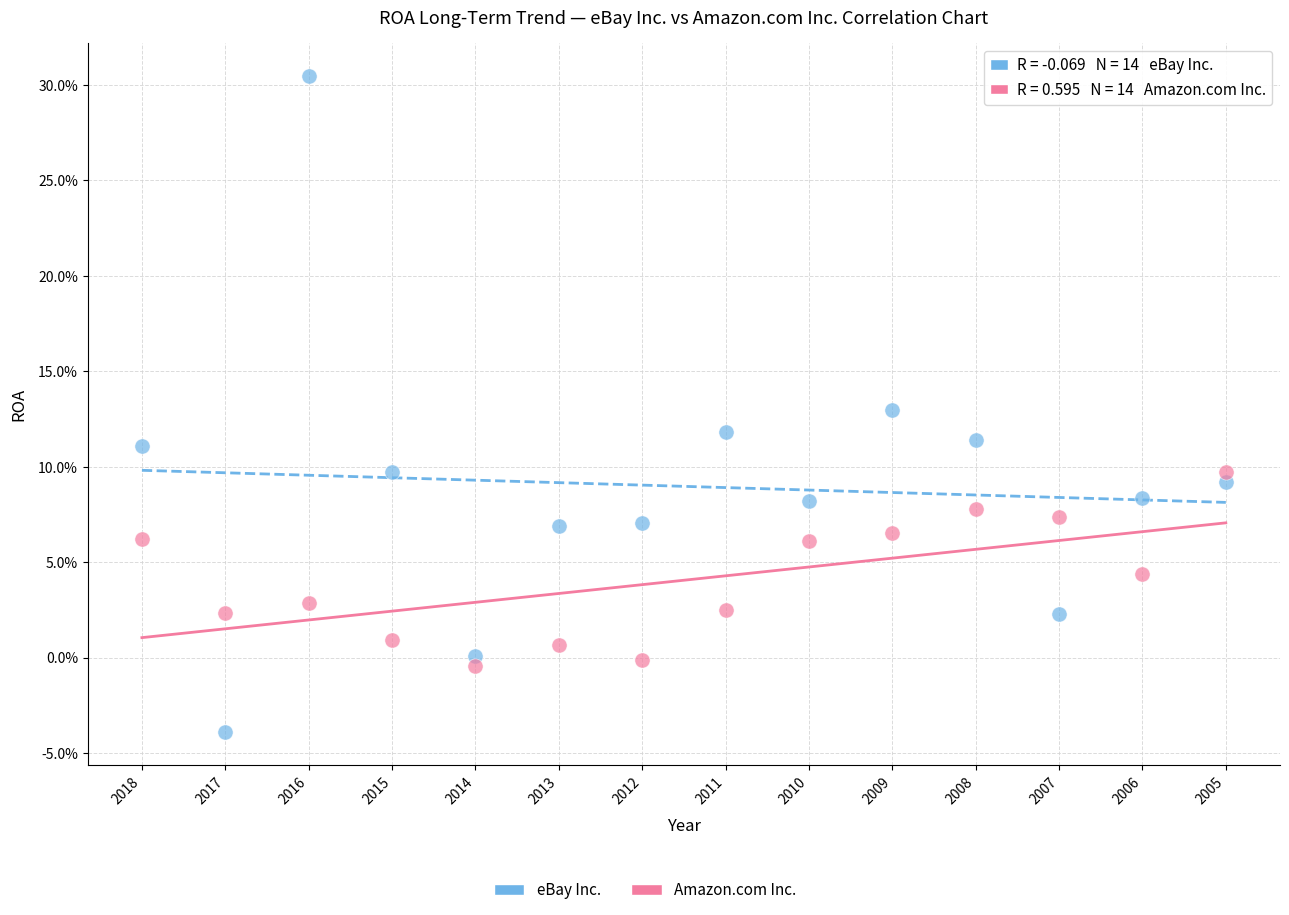

Which series contains the highest Y value?

eBay Inc.